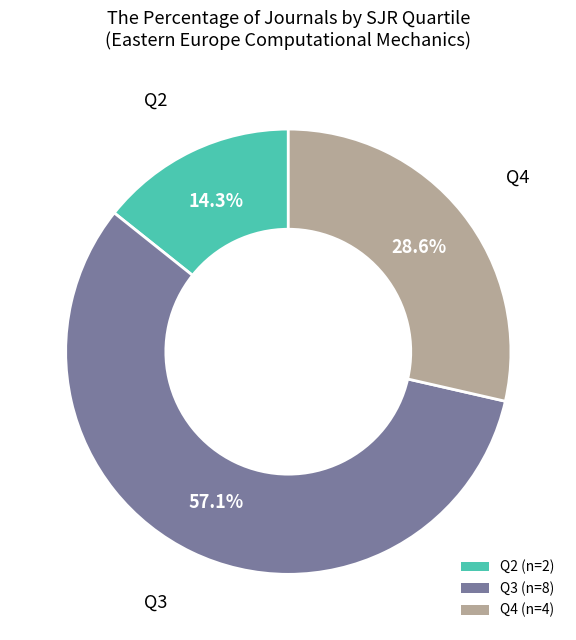

Does any single category account for the majority?

Yes